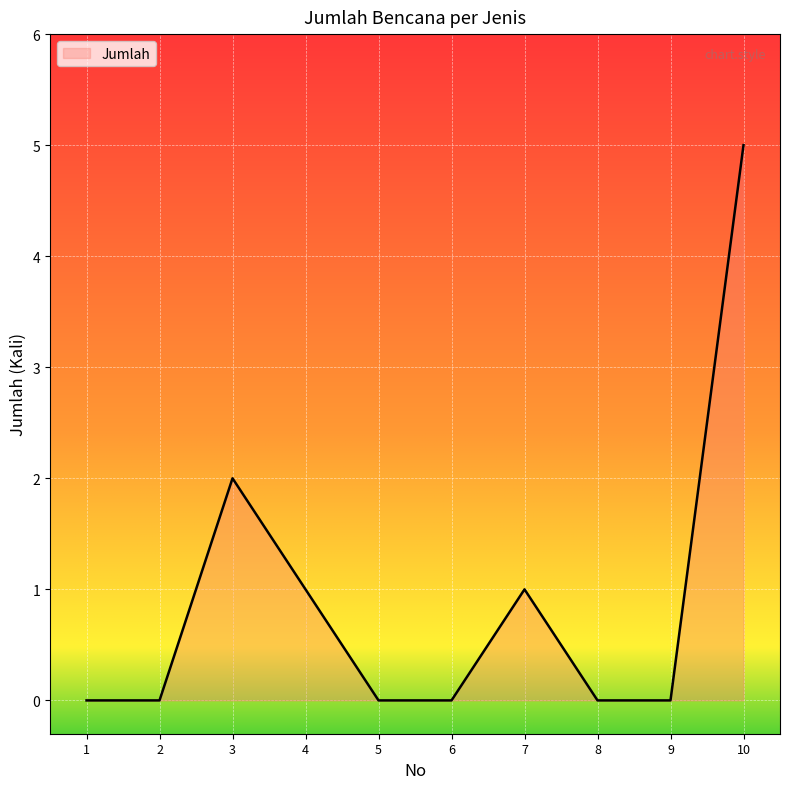

How many lines are shown in the chart?

1